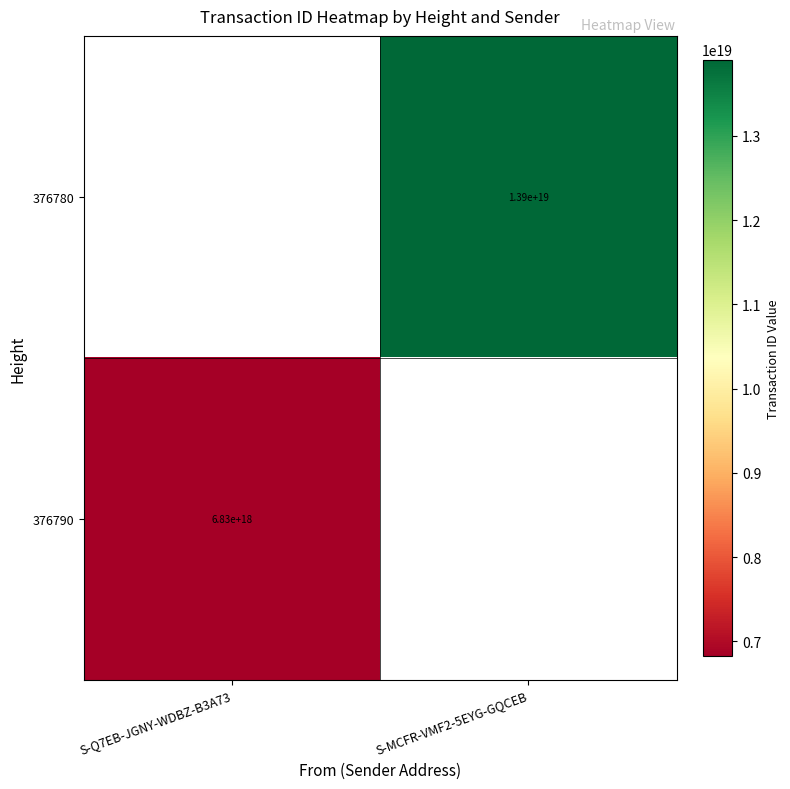

Which category has the highest value across all series?

S-MCFR-VMF2-5EYG-GQCEB